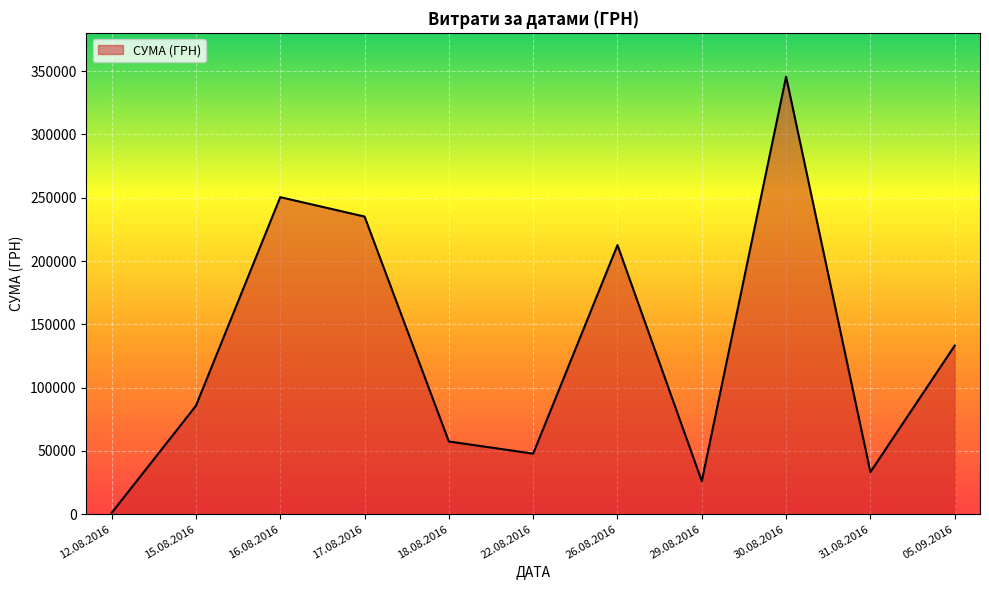

At which label is the value closest to 173342?

26.08.2016